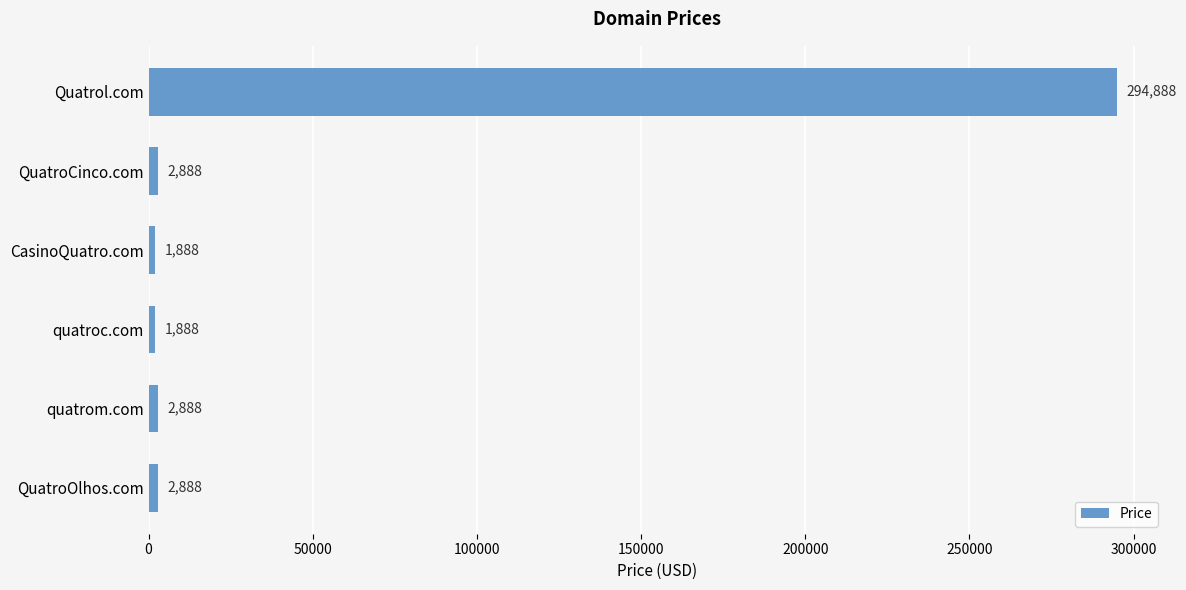

Reading top to bottom, list all the values displayed in this chart.

Quatrol.com=294888	QuatroCinco.com=2888	CasinoQuatro.com=1888	quatroc.com=1888	quatrom.com=2888	QuatroOlhos.com=2888